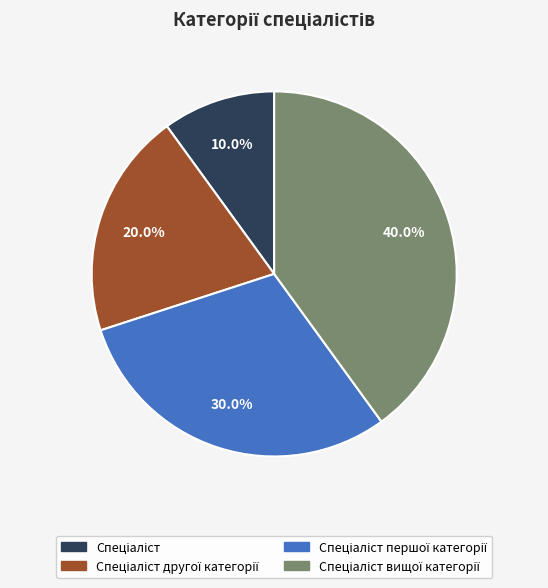

Is there a majority slice in this chart?

No